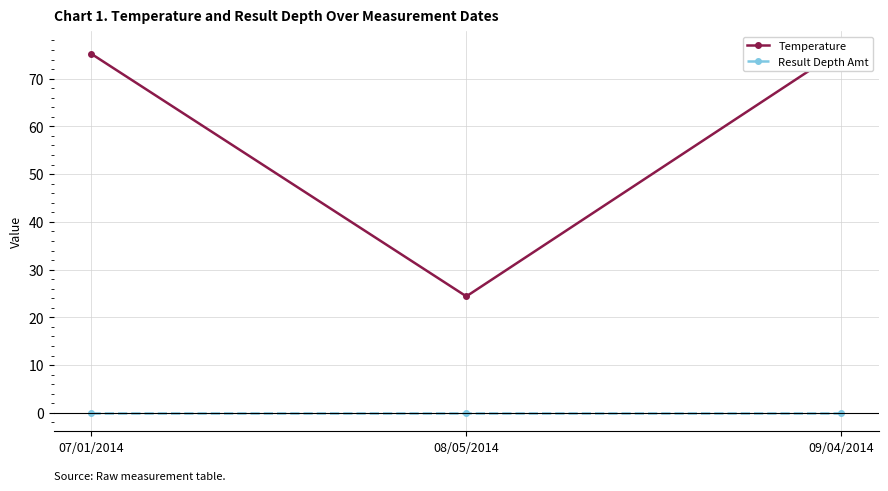

List the series in order of their peak value, highest first.

Temperature, Result Depth Amt